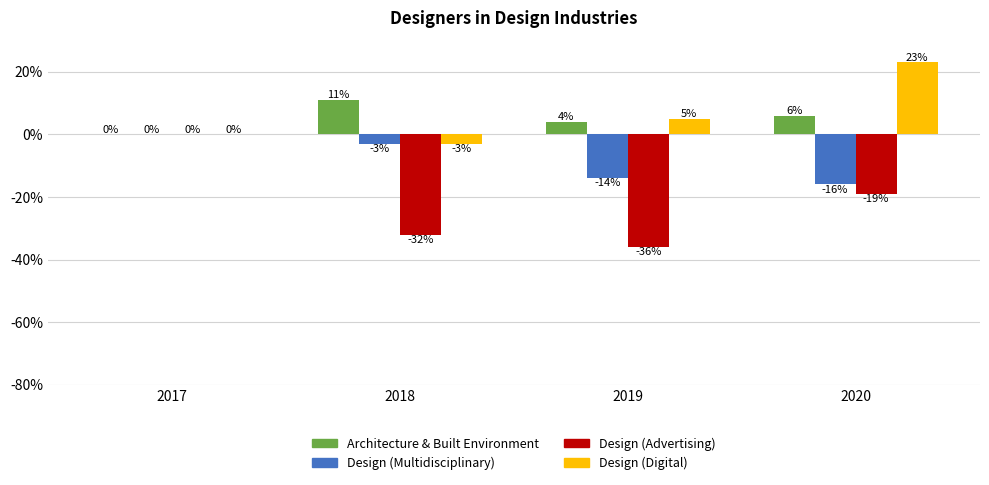

The Architecture & Built Environment series shows 0 at 2017. True or false?

True